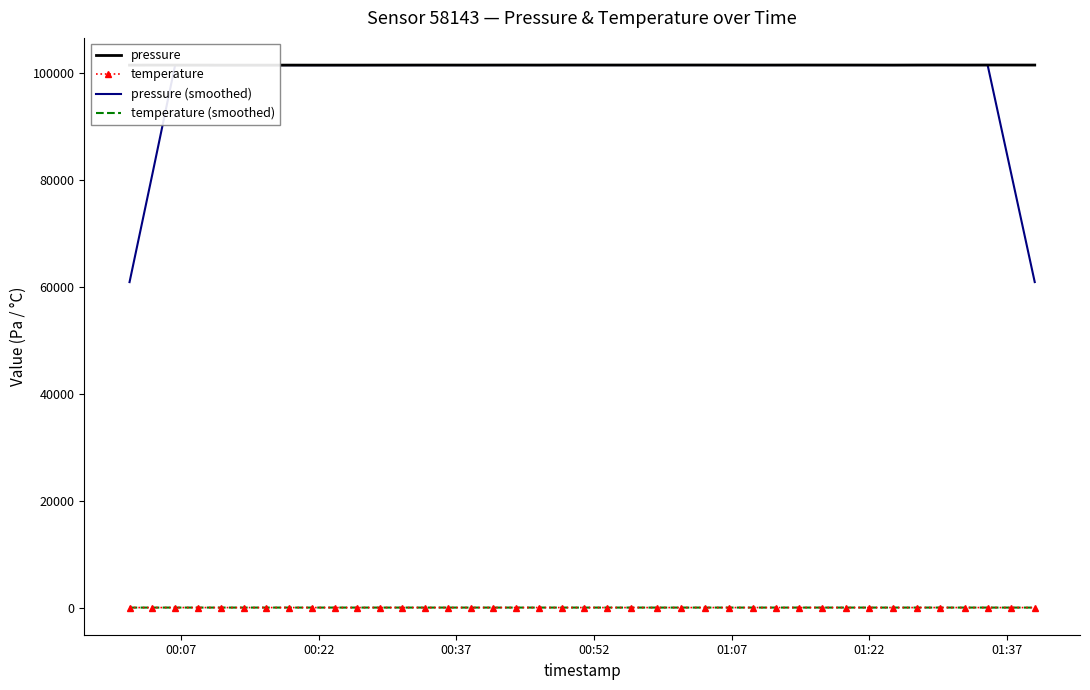

True or false: temperature (smoothed) and pressure (smoothed) intersect in this chart.

False